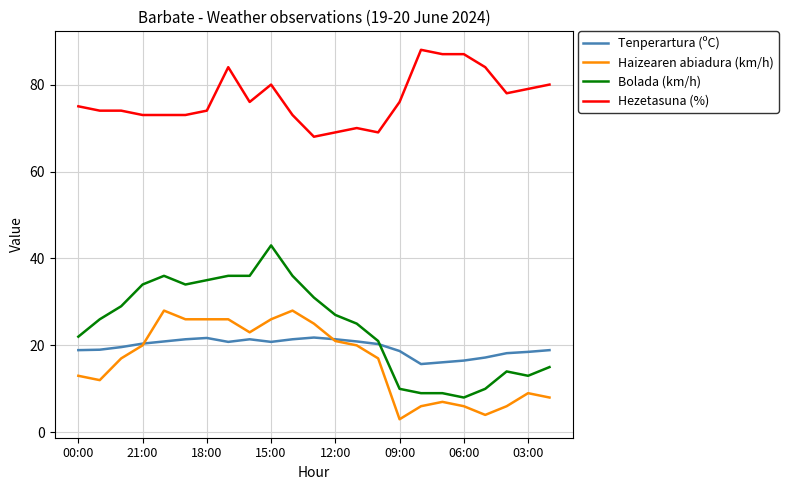

What is the lowest value of the Bolada (km/h) series?

8.0